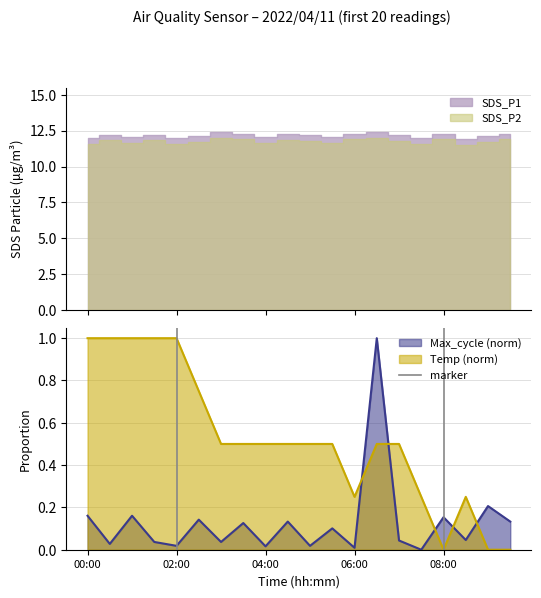

True or false: Max_cycle (norm) and Temp (norm) cross at least once.

True